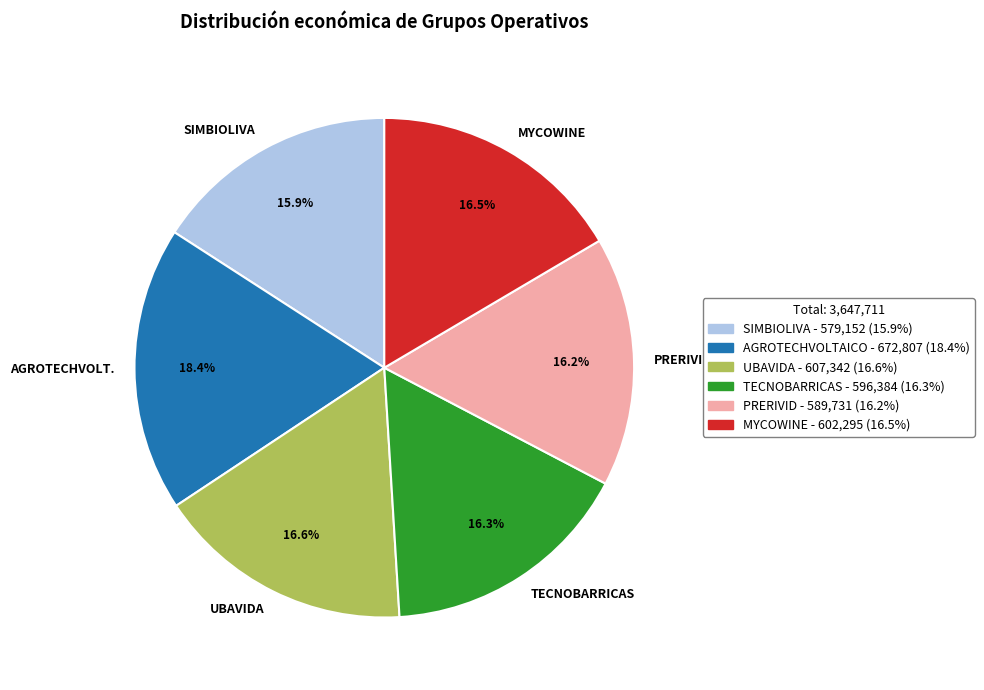

How many segments does this pie chart have?

6